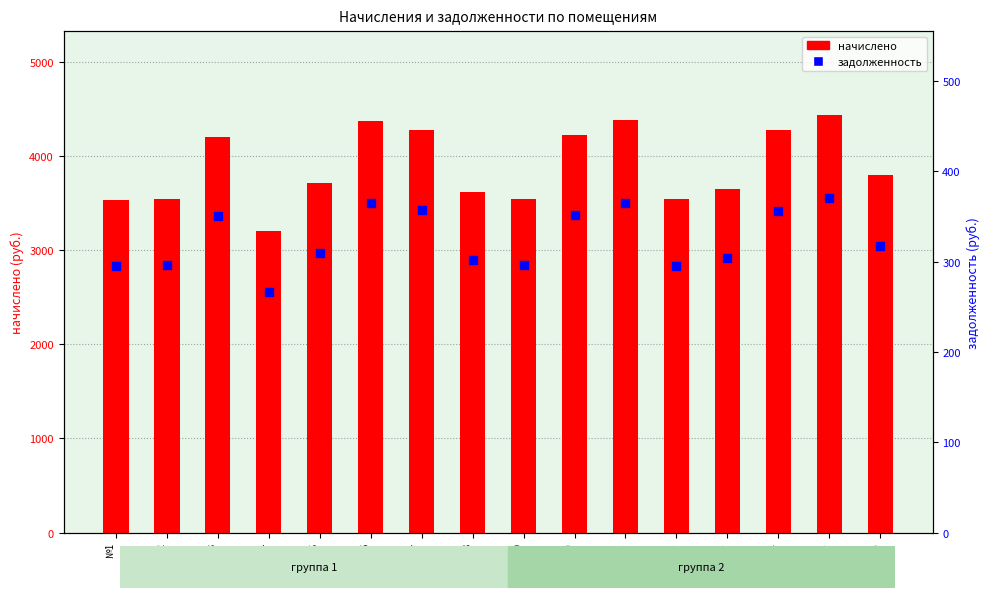

Which series has the largest total across all categories?

начислено